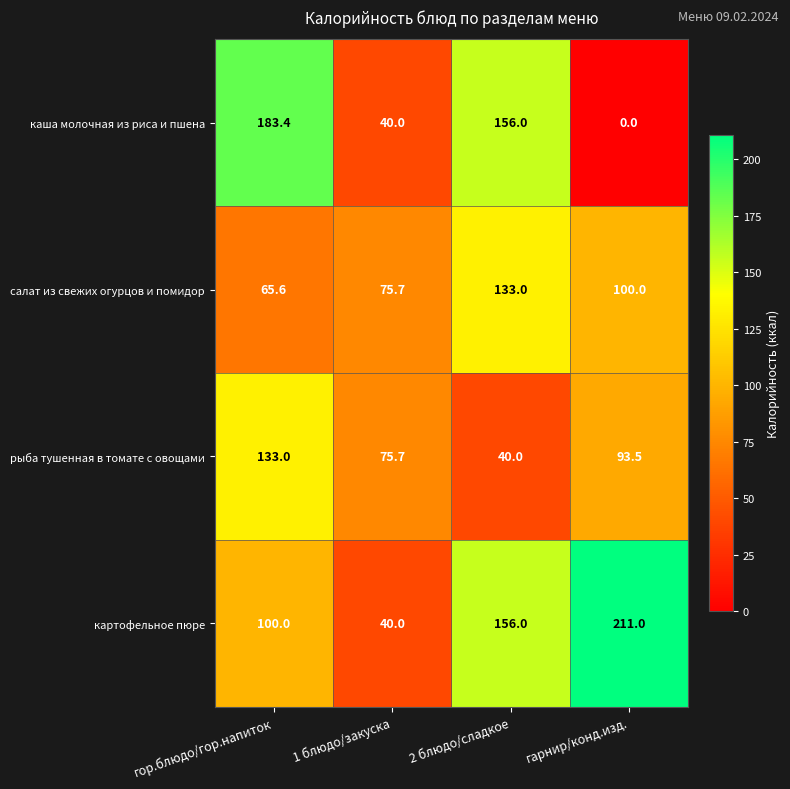

At which label does рыба тушенная в томате с овощами reach its minimum?

2 блюдо/сладкое